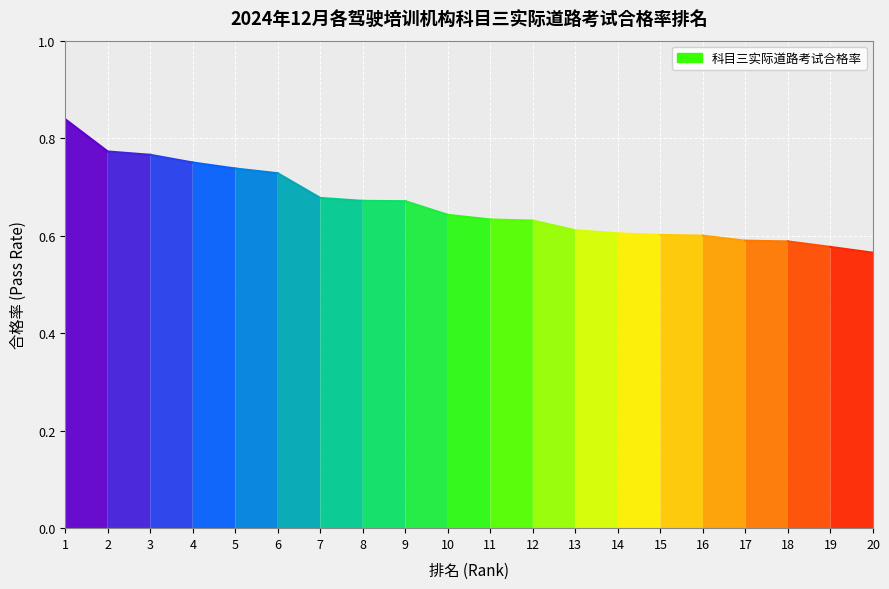

The value at 6 is 1.1. True or false?

False